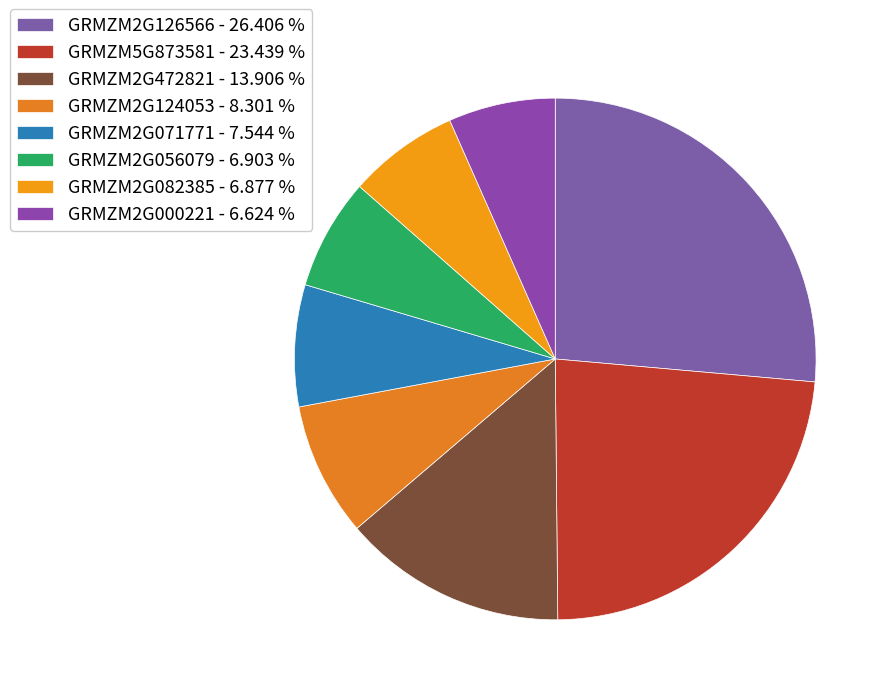

Count the number of slices in the pie.

8